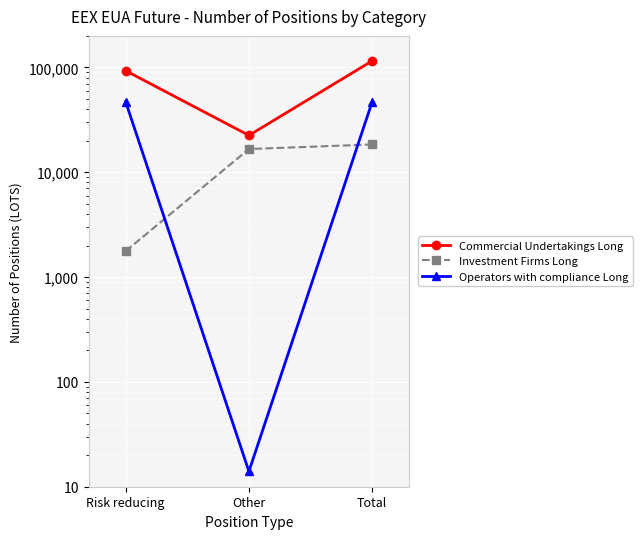

How many distinct data groups are displayed?

3